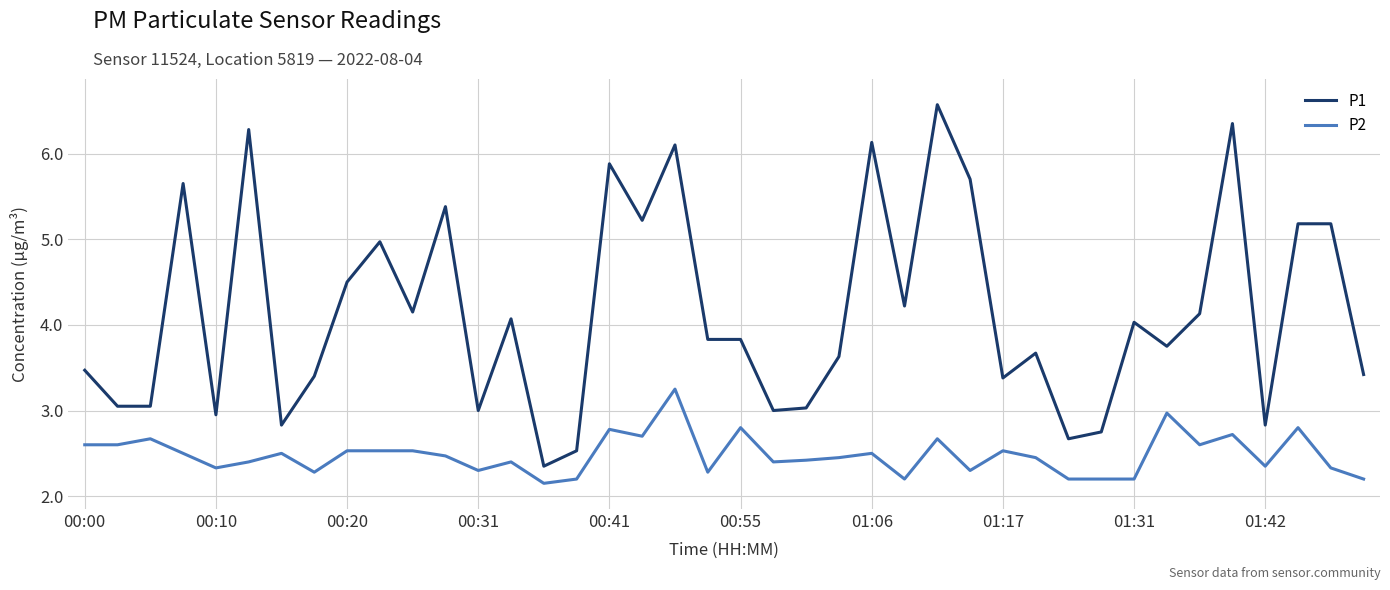

What is the lowest value of the P1 series?

2.4